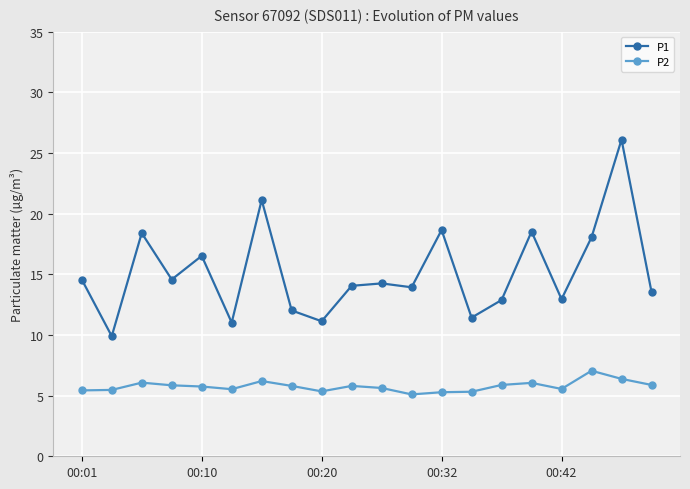

Which series has the largest total across all categories?

P1